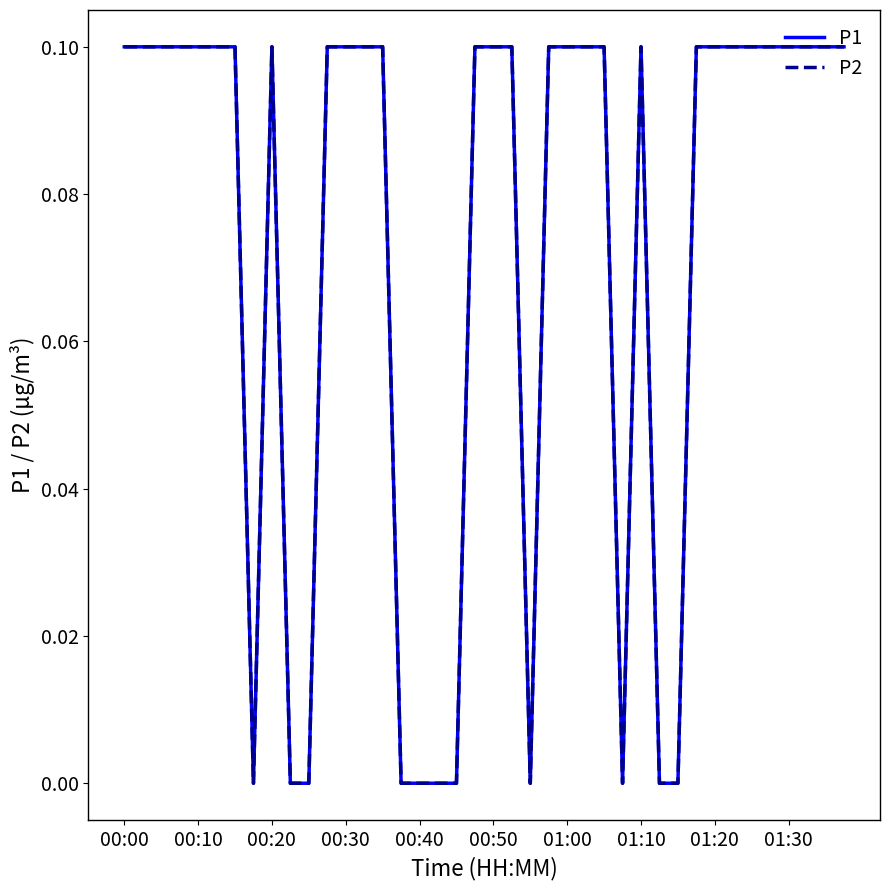

Which series has the widest spread of values?

P1